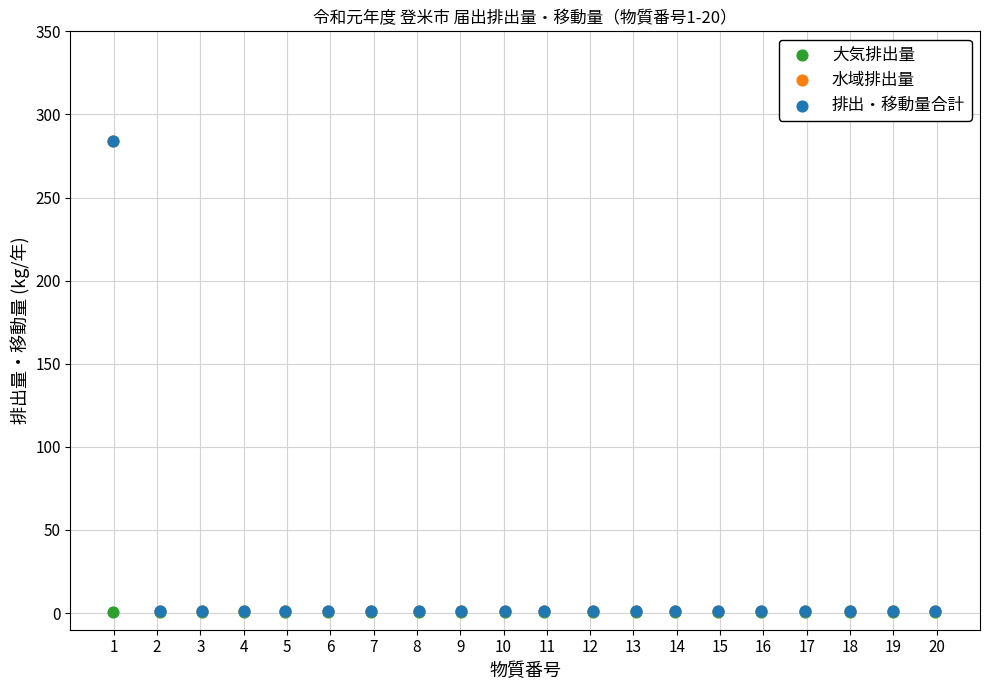

What are all the series names shown in the legend?

大気排出量, 水域排出量, 排出・移動量合計